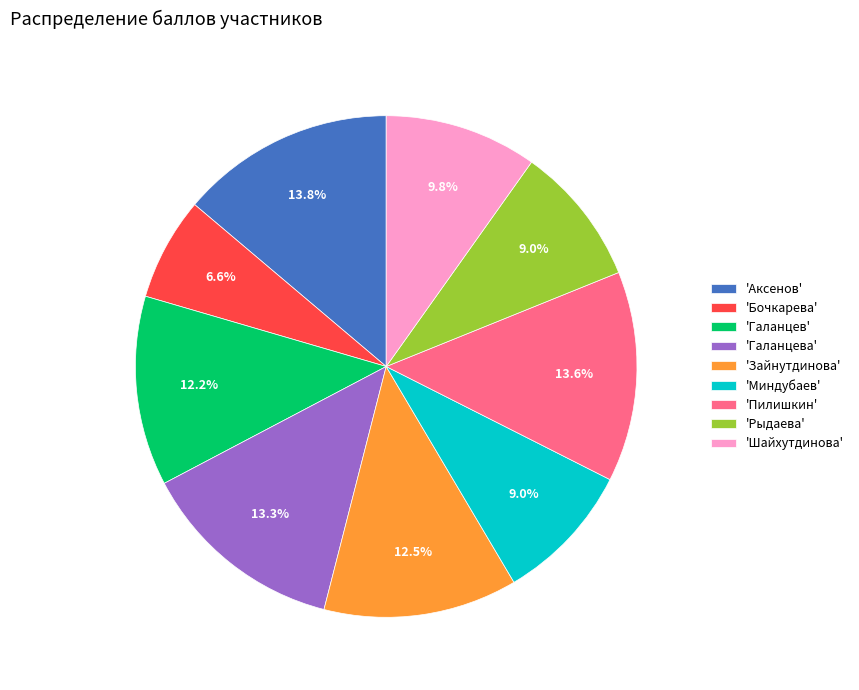

Which slice is the smallest?

'Бочкарева'